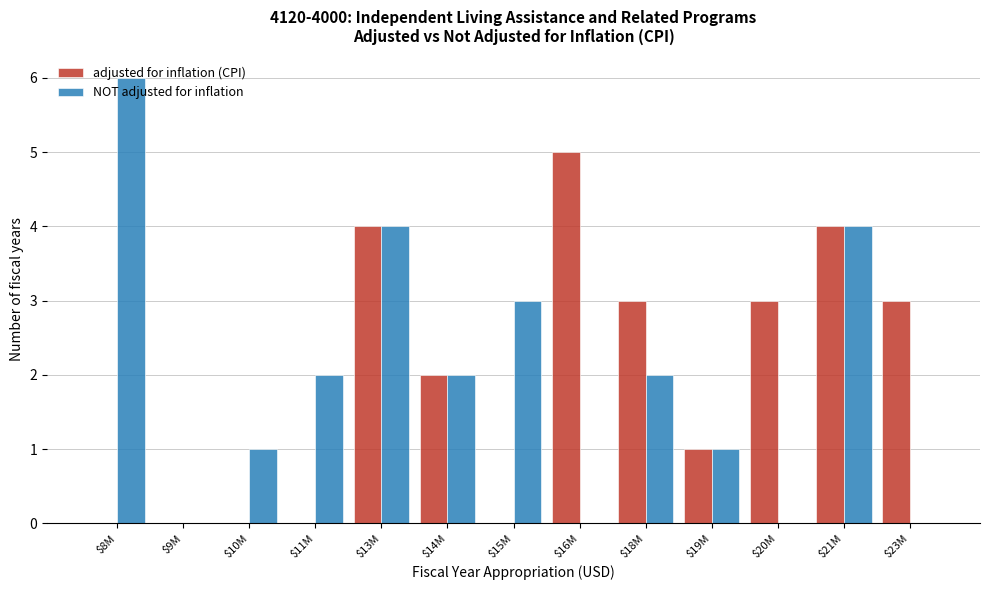

At which label does NOT adjusted for inflation reach its peak?

$8M